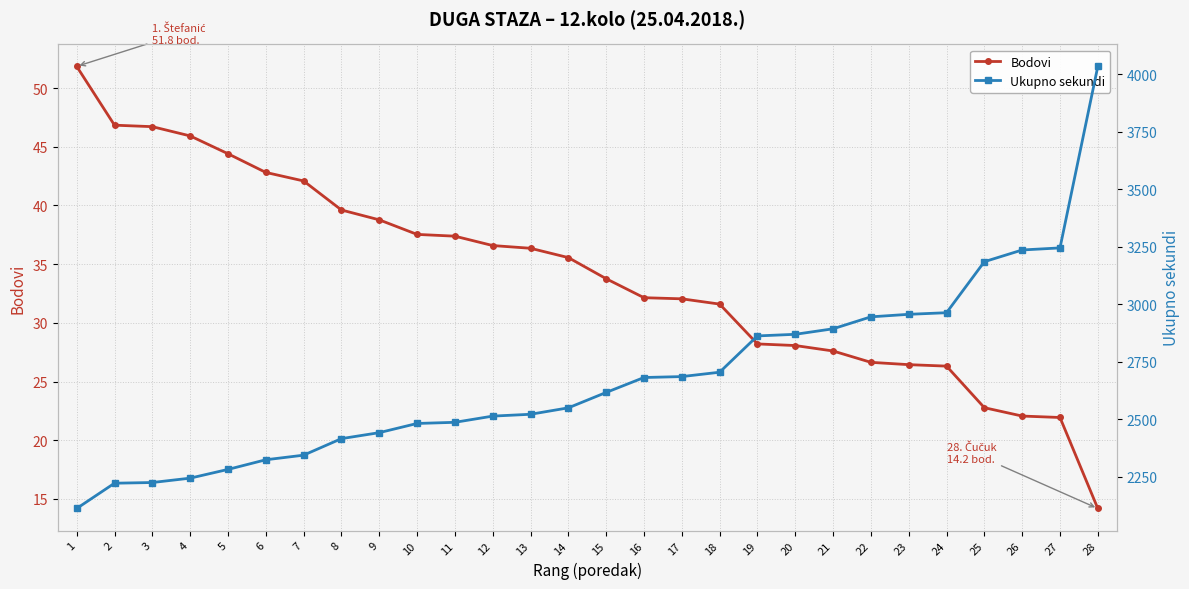

Read the Bodovi value at 23.

26.4